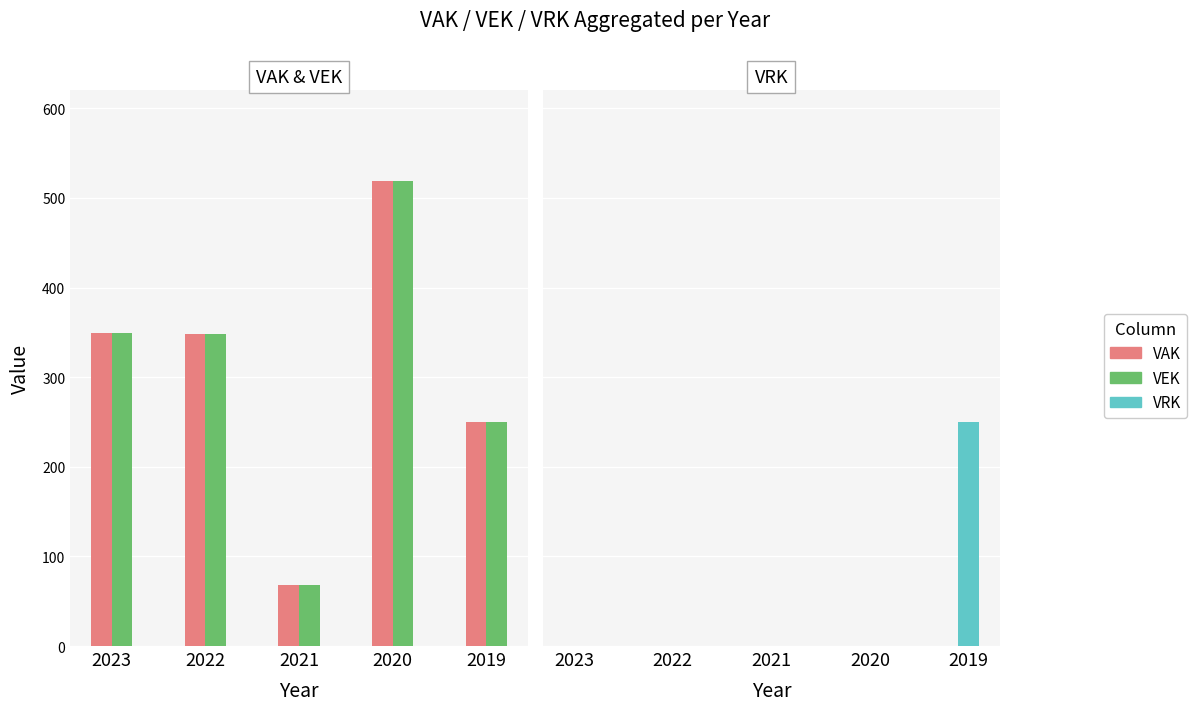

How many data points in VAK are less than 348?

2